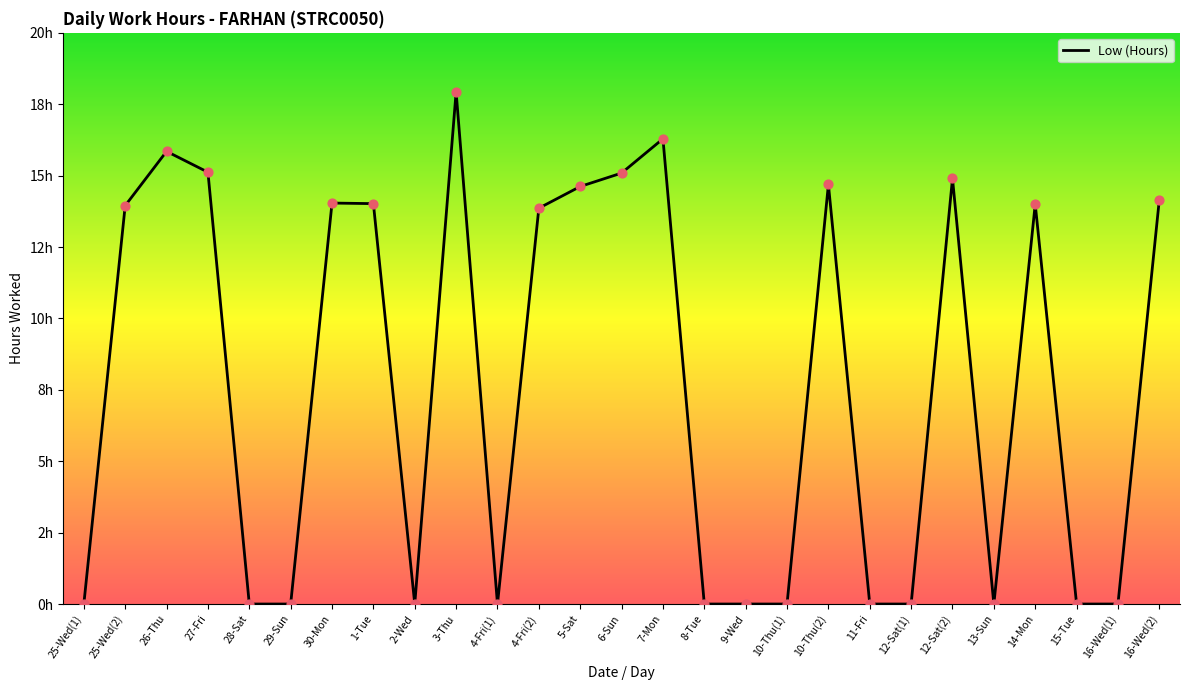

Which has a higher value, 28-Sat or 7-Mon?

7-Mon